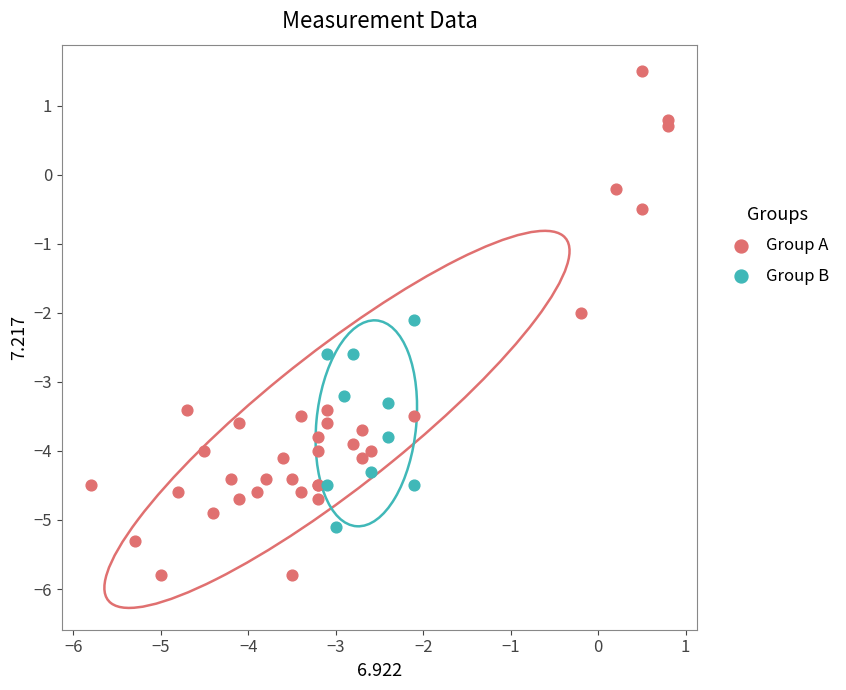

Which series contains the highest Y value?

Group A